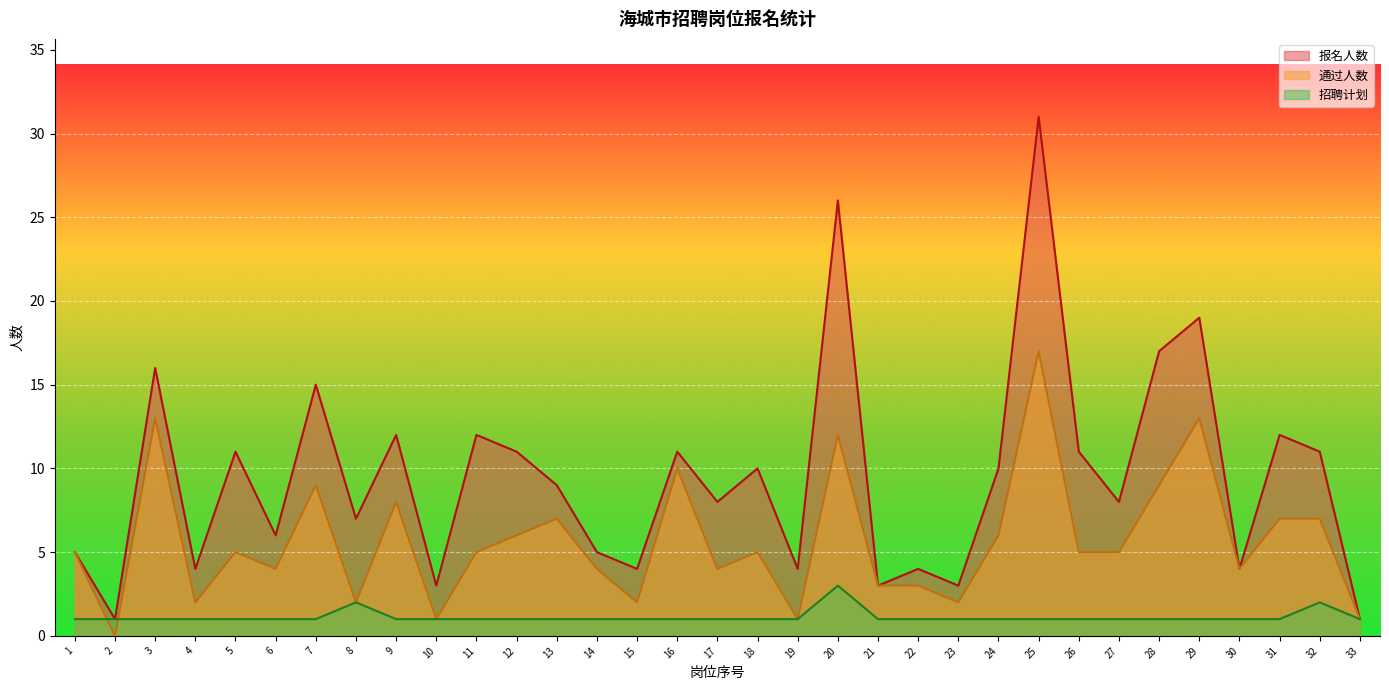

How many categories are shown in the chart?

33